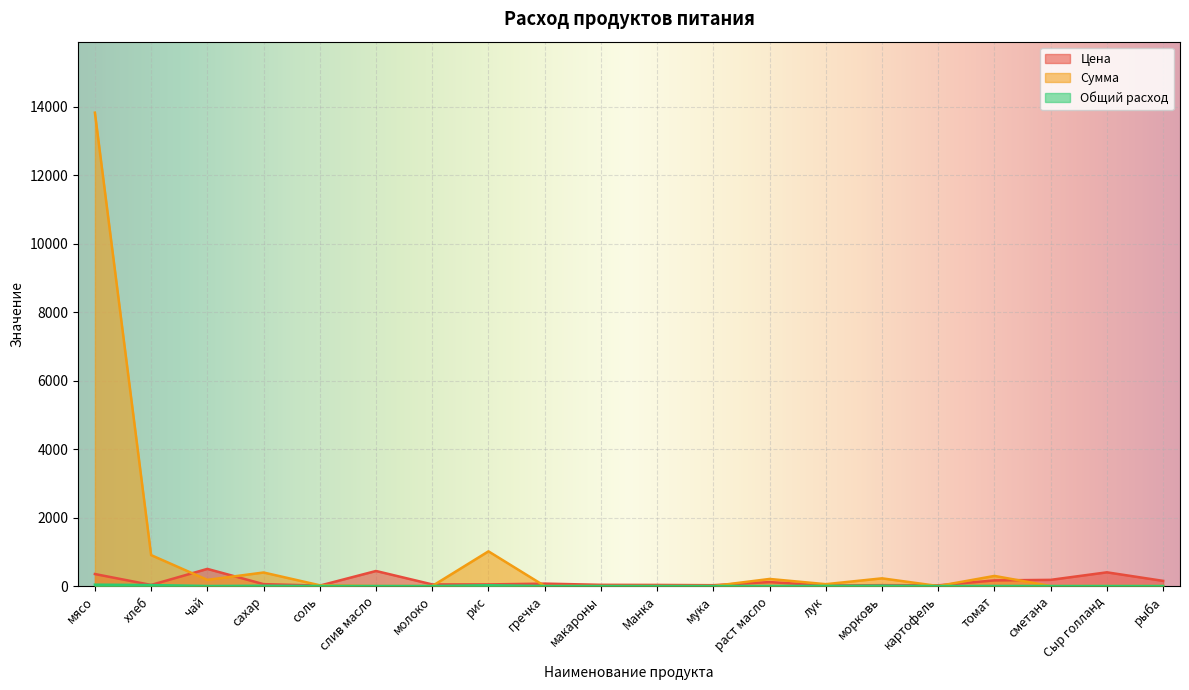

What is the label of the 16th point from the left?

картофель